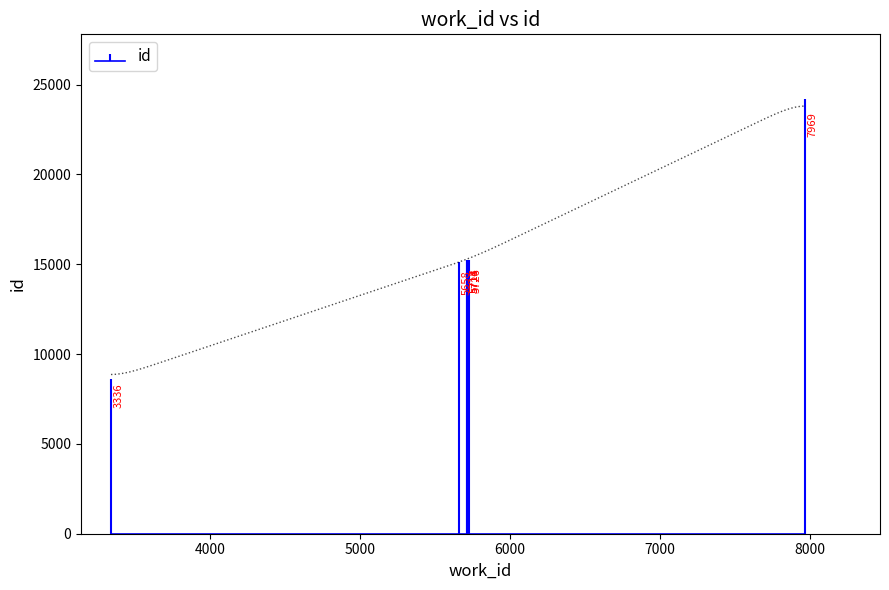

What is the minimum value shown in the chart?

8607